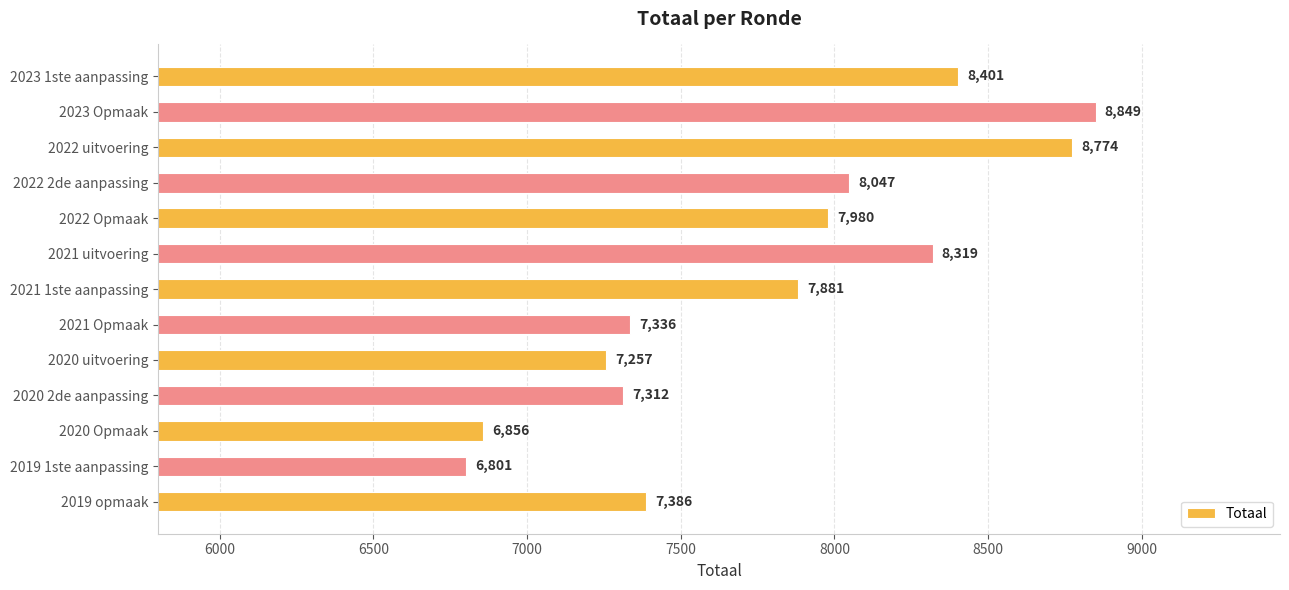

What is the change in value from 2023 1ste aanpassing to 2022 2de aanpassing?

-354